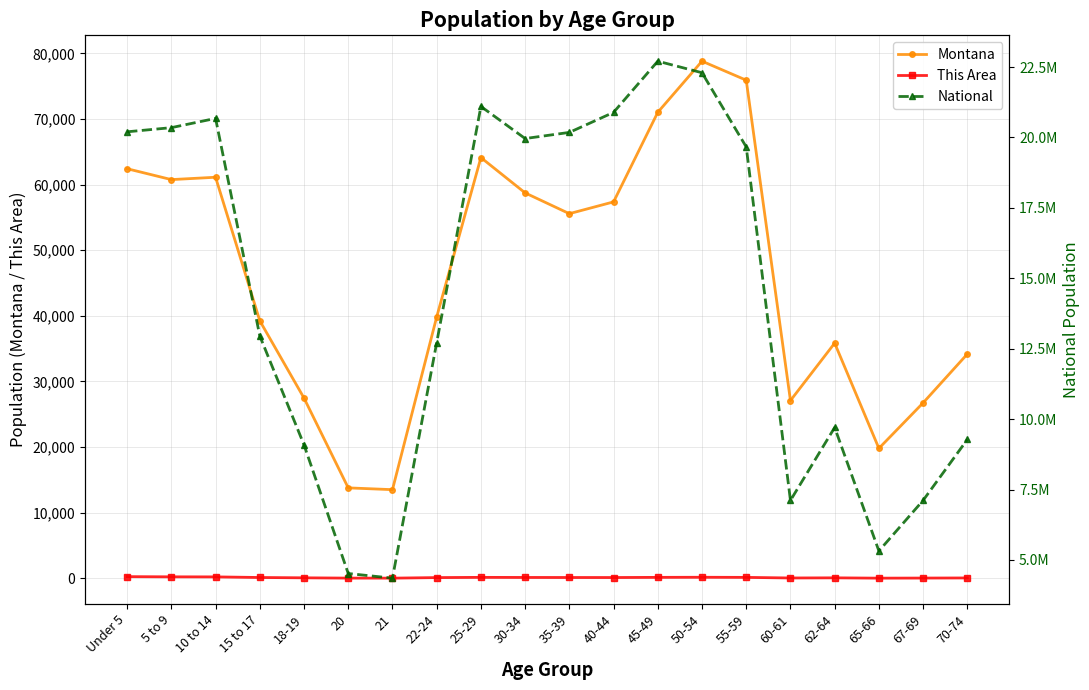

Which series has the largest range (max minus min)?

National